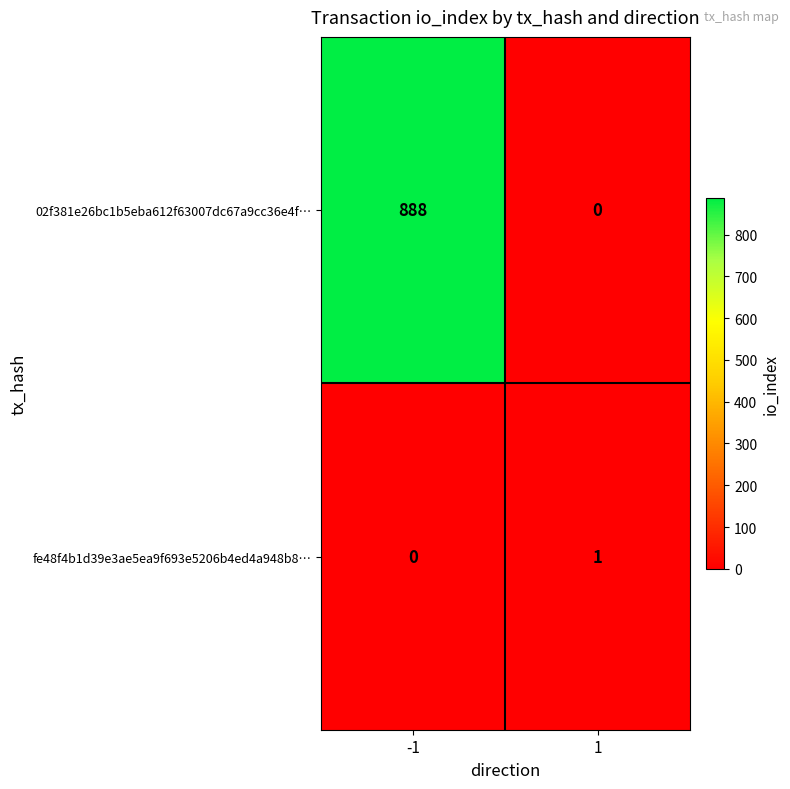

Reading left to right, extract all data points from this chart.

02f381e26bc1b5eba612f63007dc67a9cc36e4f…: 888	0
fe48f4b1d39e3ae5ea9f693e5206b4ed4a948b8…: 0	1